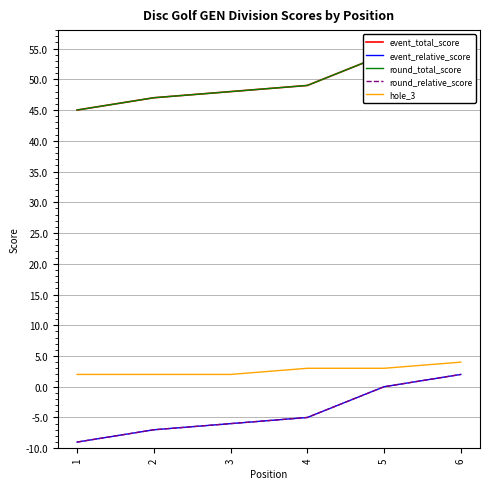

Is it true that hole_3 equals 3 at 5?

True